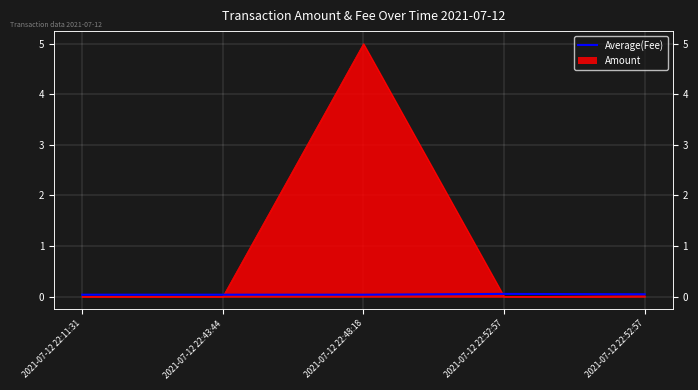

True or false: there are more than 2 points higher than both neighbors.

False